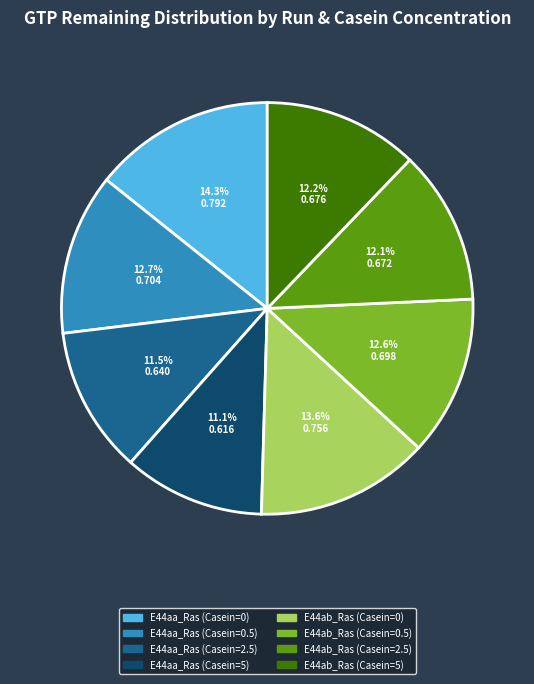

What percentage is the E44aa_Ras (Casein=5) slice, to the nearest percent?

11%